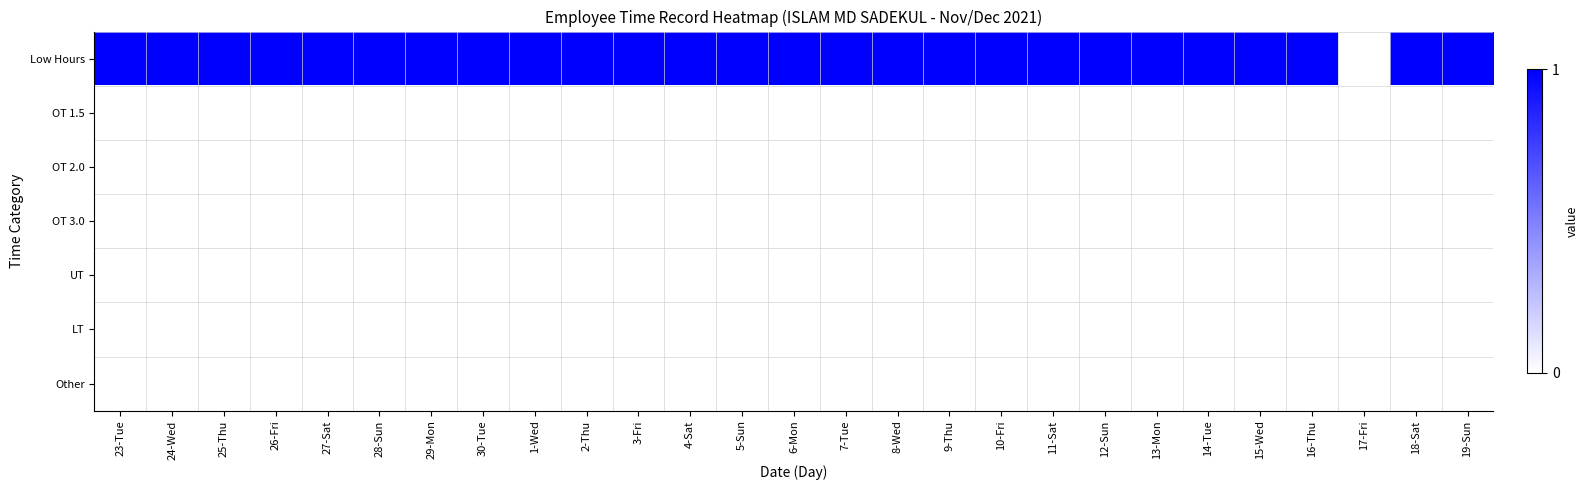

Reading left to right, extract all data points from this chart.

Low Hours: 23-Tue=1	24-Wed=1	25-Thu=1	26-Fri=1	27-Sat=1	28-Sun=1	29-Mon=1	30-Tue=1	1-Wed=1	2-Thu=1	3-Fri=1	4-Sat=1	5-Sun=1	6-Mon=1	7-Tue=1	8-Wed=1	9-Thu=1	10-Fri=1	11-Sat=1	12-Sun=1	13-Mon=1	14-Tue=1	15-Wed=1	16-Thu=1	17-Fri=0	18-Sat=1	19-Sun=1
OT 1.5: 23-Tue=0	24-Wed=0	25-Thu=0	26-Fri=0	27-Sat=0	28-Sun=0	29-Mon=0	30-Tue=0	1-Wed=0	2-Thu=0	3-Fri=0	4-Sat=0	5-Sun=0	6-Mon=0	7-Tue=0	8-Wed=0	9-Thu=0	10-Fri=0	11-Sat=0	12-Sun=0	13-Mon=0	14-Tue=0	15-Wed=0	16-Thu=0	17-Fri=0	18-Sat=0	19-Sun=0
OT 2.0: 23-Tue=0	24-Wed=0	25-Thu=0	26-Fri=0	27-Sat=0	28-Sun=0	29-Mon=0	30-Tue=0	1-Wed=0	2-Thu=0	3-Fri=0	4-Sat=0	5-Sun=0	6-Mon=0	7-Tue=0	8-Wed=0	9-Thu=0	10-Fri=0	11-Sat=0	12-Sun=0	13-Mon=0	14-Tue=0	15-Wed=0	16-Thu=0	17-Fri=0	18-Sat=0	19-Sun=0
OT 3.0: 23-Tue=0	24-Wed=0	25-Thu=0	26-Fri=0	27-Sat=0	28-Sun=0	29-Mon=0	30-Tue=0	1-Wed=0	2-Thu=0	3-Fri=0	4-Sat=0	5-Sun=0	6-Mon=0	7-Tue=0	8-Wed=0	9-Thu=0	10-Fri=0	11-Sat=0	12-Sun=0	13-Mon=0	14-Tue=0	15-Wed=0	16-Thu=0	17-Fri=0	18-Sat=0	19-Sun=0
UT: 23-Tue=0	24-Wed=0	25-Thu=0	26-Fri=0	27-Sat=0	28-Sun=0	29-Mon=0	30-Tue=0	1-Wed=0	2-Thu=0	3-Fri=0	4-Sat=0	5-Sun=0	6-Mon=0	7-Tue=0	8-Wed=0	9-Thu=0	10-Fri=0	11-Sat=0	12-Sun=0	13-Mon=0	14-Tue=0	15-Wed=0	16-Thu=0	17-Fri=0	18-Sat=0	19-Sun=0
LT: 23-Tue=0	24-Wed=0	25-Thu=0	26-Fri=0	27-Sat=0	28-Sun=0	29-Mon=0	30-Tue=0	1-Wed=0	2-Thu=0	3-Fri=0	4-Sat=0	5-Sun=0	6-Mon=0	7-Tue=0	8-Wed=0	9-Thu=0	10-Fri=0	11-Sat=0	12-Sun=0	13-Mon=0	14-Tue=0	15-Wed=0	16-Thu=0	17-Fri=0	18-Sat=0	19-Sun=0
Other: 23-Tue=0	24-Wed=0	25-Thu=0	26-Fri=0	27-Sat=0	28-Sun=0	29-Mon=0	30-Tue=0	1-Wed=0	2-Thu=0	3-Fri=0	4-Sat=0	5-Sun=0	6-Mon=0	7-Tue=0	8-Wed=0	9-Thu=0	10-Fri=0	11-Sat=0	12-Sun=0	13-Mon=0	14-Tue=0	15-Wed=0	16-Thu=0	17-Fri=0	18-Sat=0	19-Sun=0